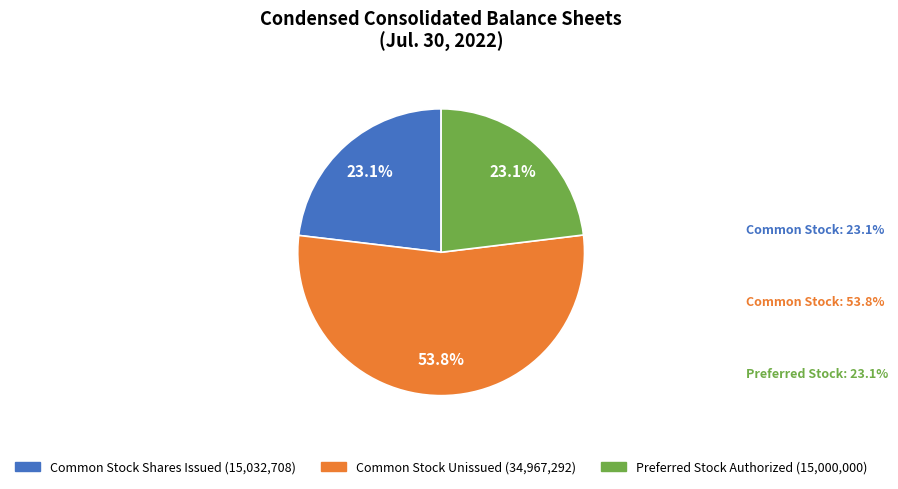

Does any single category account for the majority?

Yes